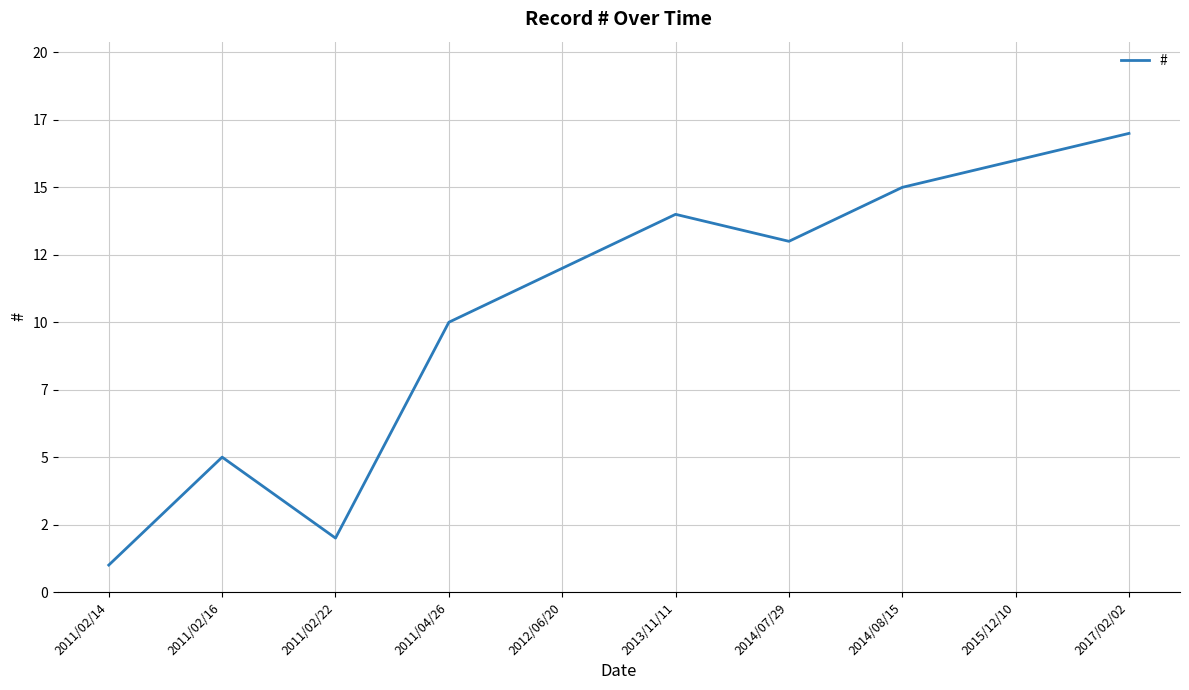

What is the difference between the maximum and minimum values?

16